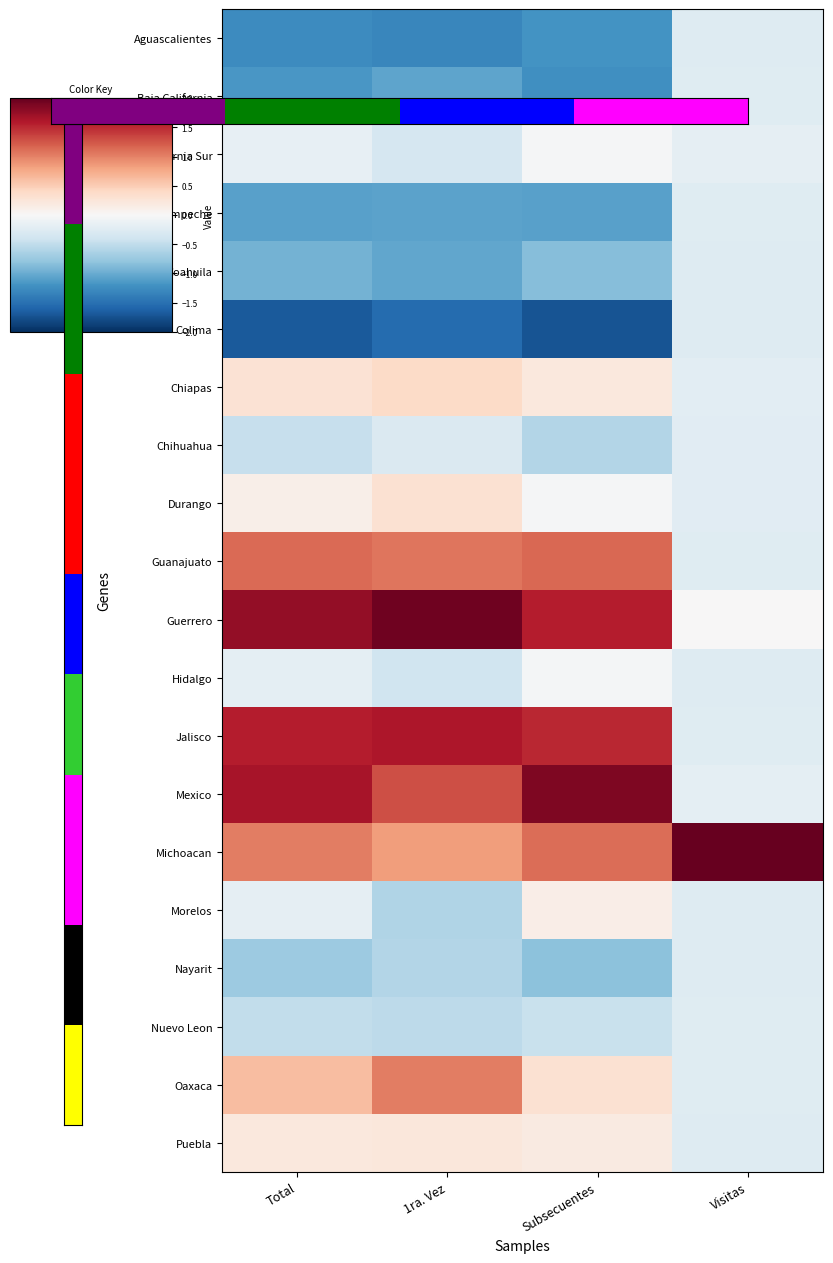

Reading left to right, extract all data points from this chart.

Aguascalientes: Total=-1.3	1ra. Vez=-1.3	Subsecuentes=-1.2	Visitas=-0.3
Baja California: Total=-1.2	1ra. Vez=-1.0	Subsecuentes=-1.2	Visitas=-0.2
Baja California Sur: Total=-0.2	1ra. Vez=-0.3	Subsecuentes=-0.0	Visitas=-0.2
Campeche: Total=-1.1	1ra. Vez=-1.1	Subsecuentes=-1.1	Visitas=-0.2
Coahuila: Total=-0.9	1ra. Vez=-1.0	Subsecuentes=-0.9	Visitas=-0.3
Colima: Total=-1.7	1ra. Vez=-1.5	Subsecuentes=-1.7	Visitas=-0.3
Chiapas: Total=0.3	1ra. Vez=0.4	Subsecuentes=0.2	Visitas=-0.2
Chihuahua: Total=-0.5	1ra. Vez=-0.3	Subsecuentes=-0.6	Visitas=-0.2
Durango: Total=0.1	1ra. Vez=0.3	Subsecuentes=-0.0	Visitas=-0.2
Guanajuato: Total=1.1	1ra. Vez=1.1	Subsecuentes=1.1	Visitas=-0.2
Guerrero: Total=1.8	1ra. Vez=1.9	Subsecuentes=1.6	Visitas=0.0
Hidalgo: Total=-0.2	1ra. Vez=-0.4	Subsecuentes=-0.0	Visitas=-0.3
Jalisco: Total=1.6	1ra. Vez=1.6	Subsecuentes=1.5	Visitas=-0.2
Mexico: Total=1.6	1ra. Vez=1.3	Subsecuentes=1.9	Visitas=-0.2
Michoacan: Total=1.0	1ra. Vez=0.8	Subsecuentes=1.1	Visitas=4.4
Morelos: Total=-0.2	1ra. Vez=-0.6	Subsecuentes=0.1	Visitas=-0.3
Nayarit: Total=-0.7	1ra. Vez=-0.6	Subsecuentes=-0.8	Visitas=-0.3
Nuevo Leon: Total=-0.5	1ra. Vez=-0.5	Subsecuentes=-0.4	Visitas=-0.2
Oaxaca: Total=0.6	1ra. Vez=1.0	Subsecuentes=0.3	Visitas=-0.2
Puebla: Total=0.2	1ra. Vez=0.2	Subsecuentes=0.2	Visitas=-0.3